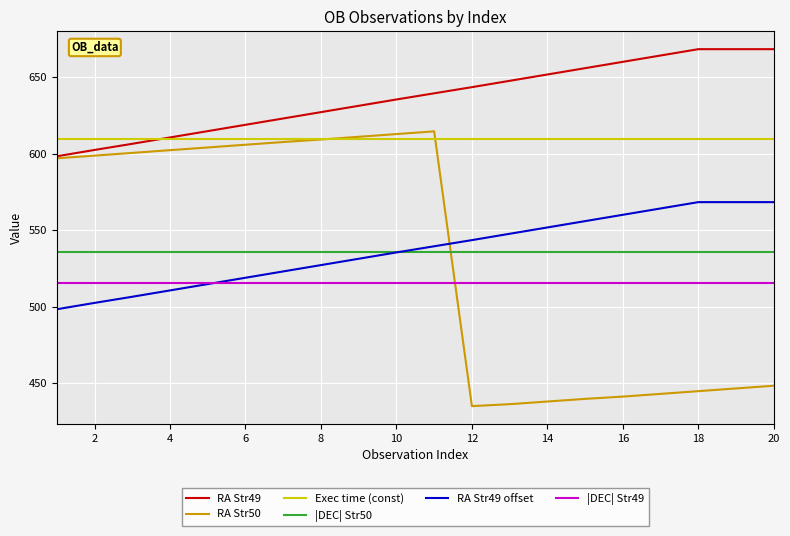

What is the greatest value displayed?

668.4